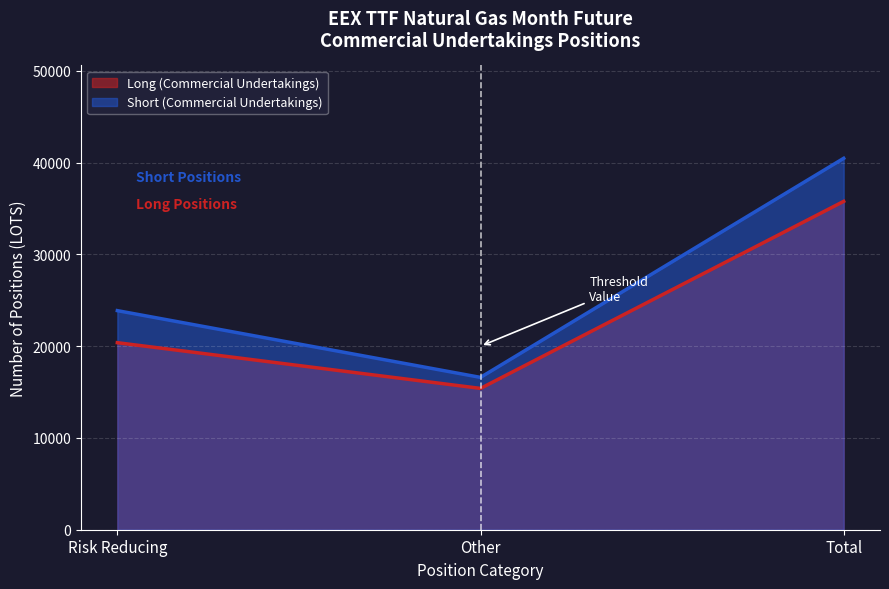

True or false: Short (Commercial Undertakings) has a value of 16594.6 at Other.

True